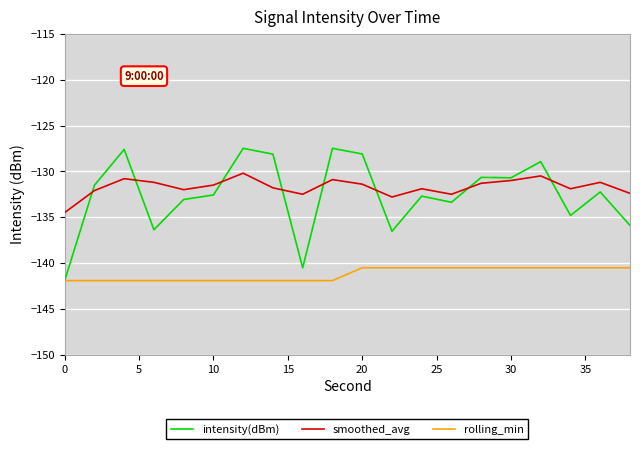

How many lines are shown in the chart?

3